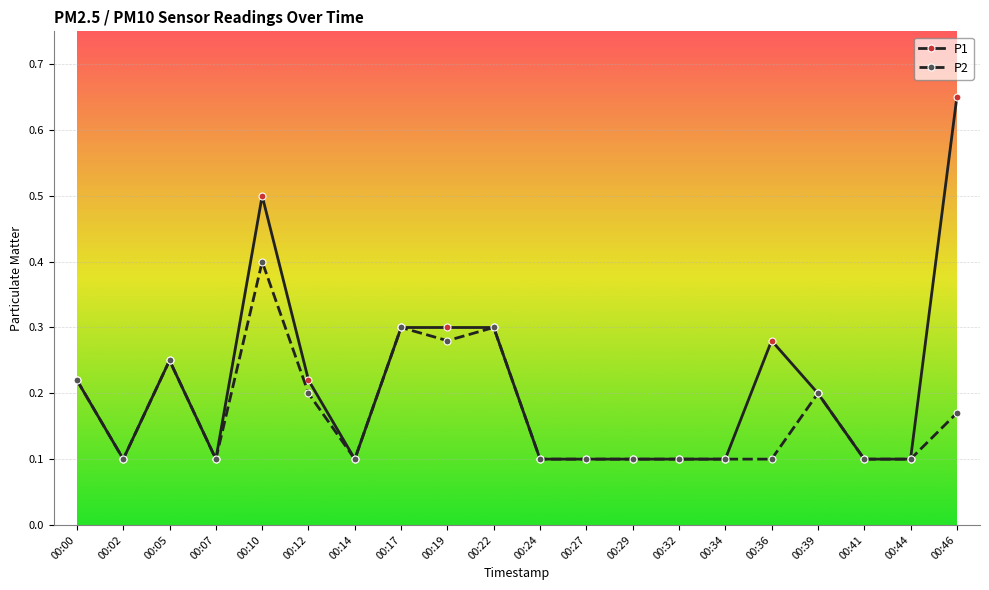

What is the value of the P1 point at the 18th from the left?

0.1